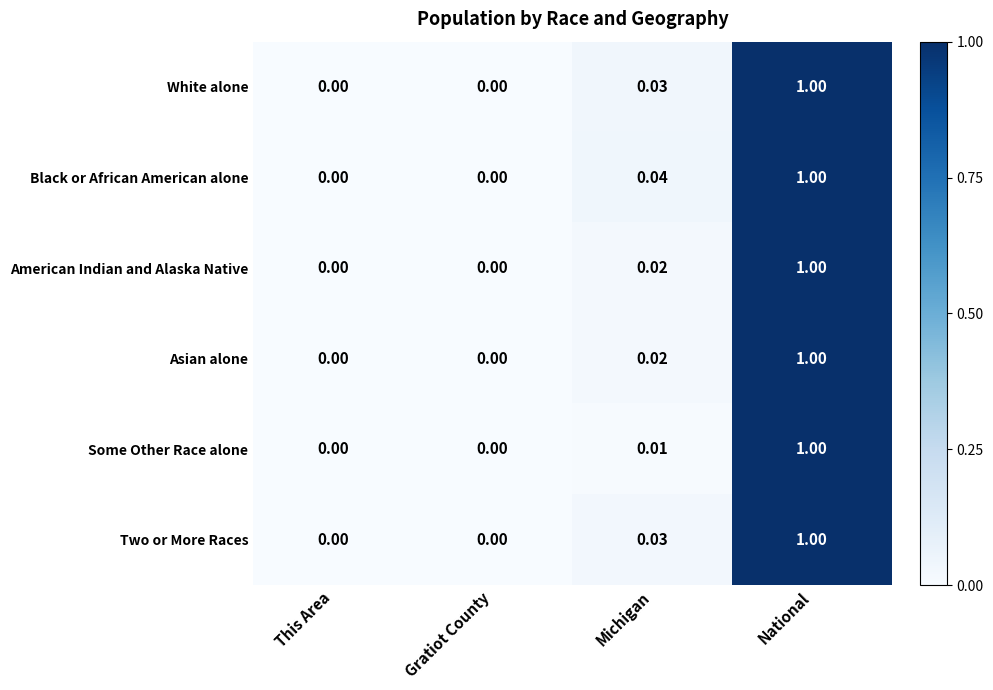

At which label does White alone reach its peak?

National